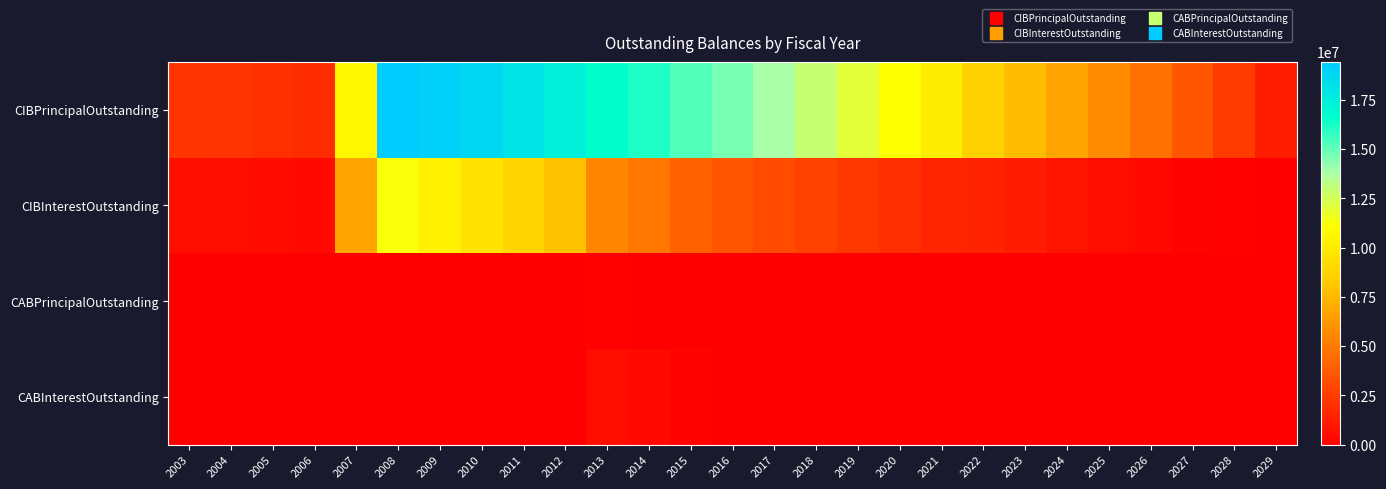

What is the greatest value displayed?

19435000.0